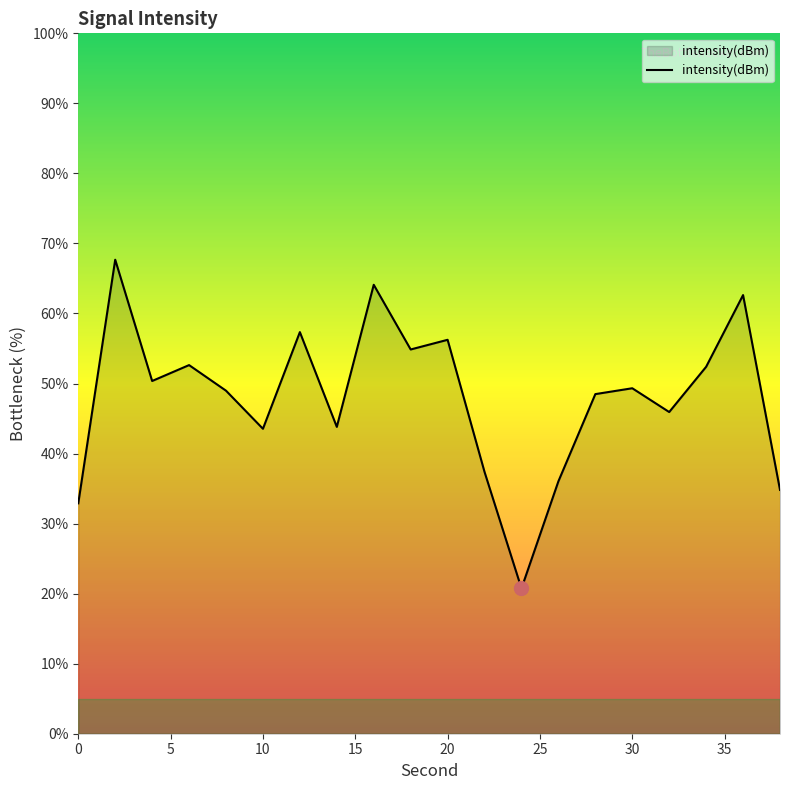

What is the greatest value displayed?

67.7